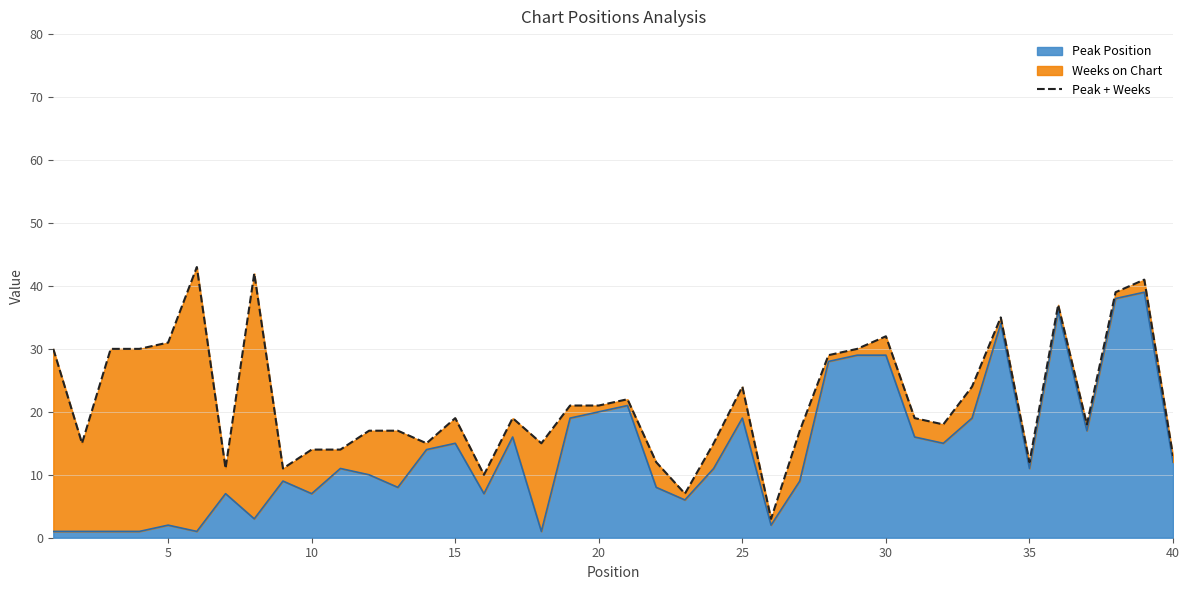

Is it true that Peak Position equals 14 at 30?

False